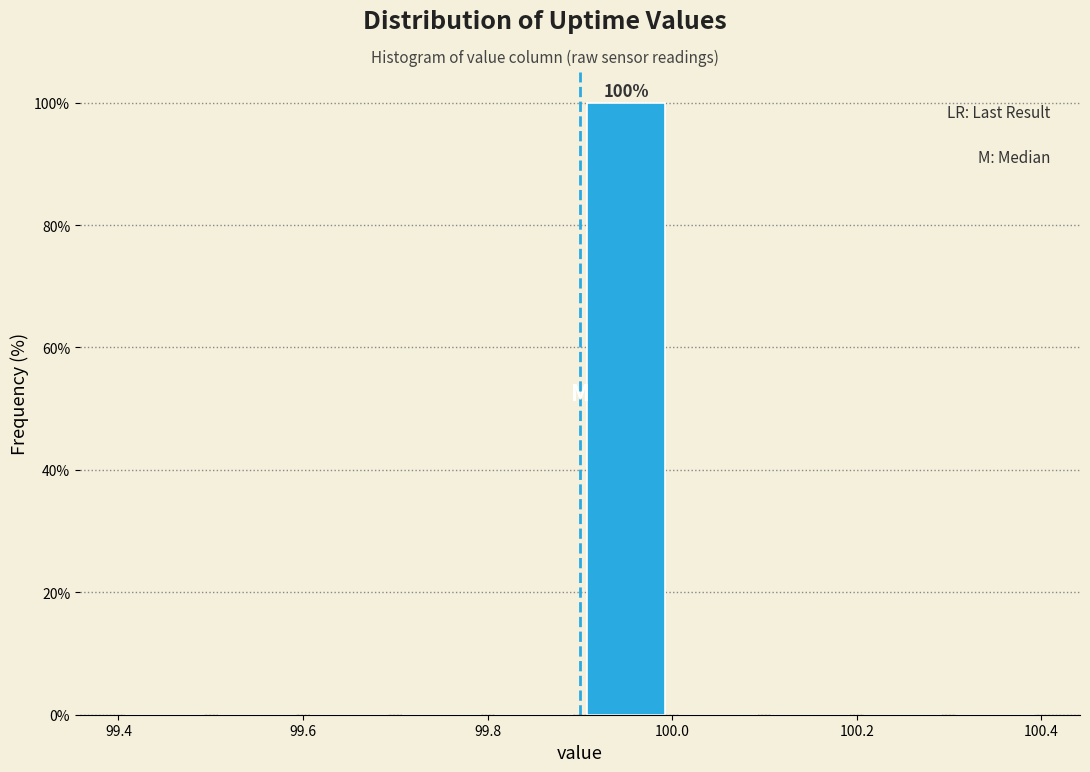

Over which range of the x-axis is the bar tallest?

99.9 to 100.0